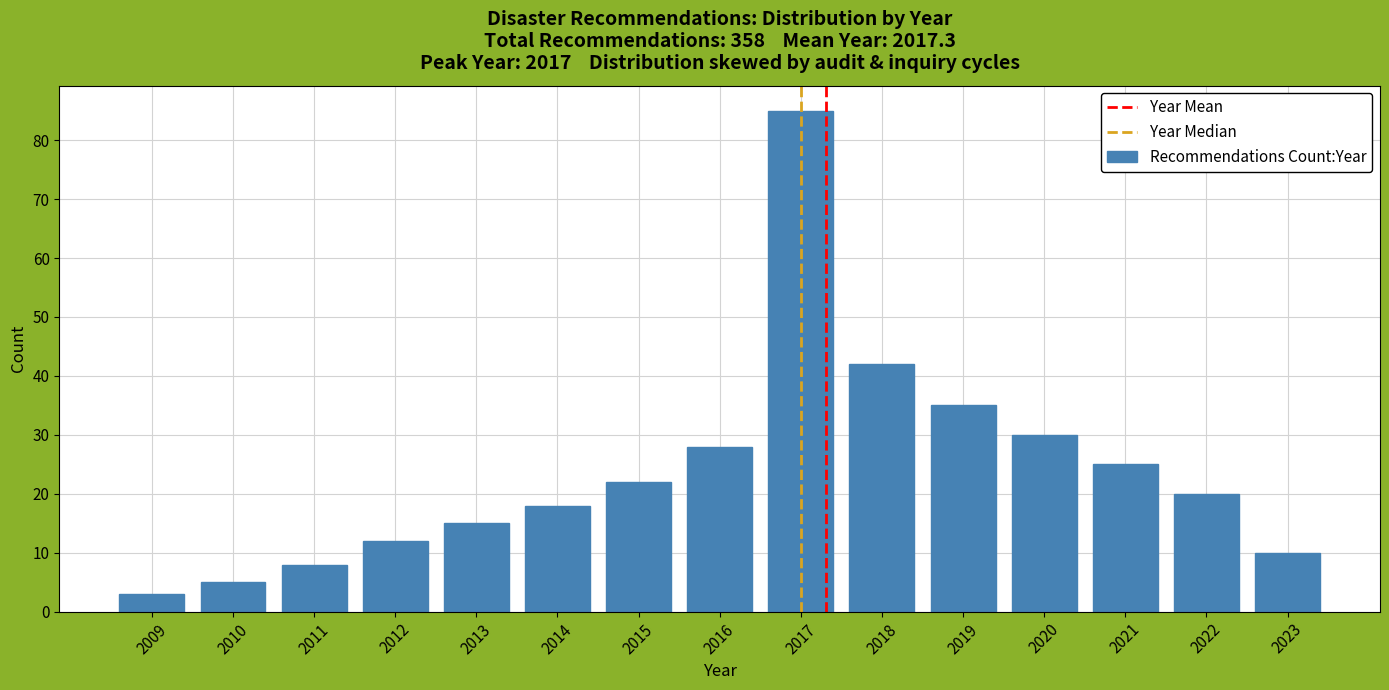

Reading left to right, list all the values displayed in this chart.

2009=3	2010=5	2011=8	2012=12	2013=15	2014=18	2015=22	2016=28	2017=85	2018=42	2019=35	2020=30	2021=25	2022=20	2023=10